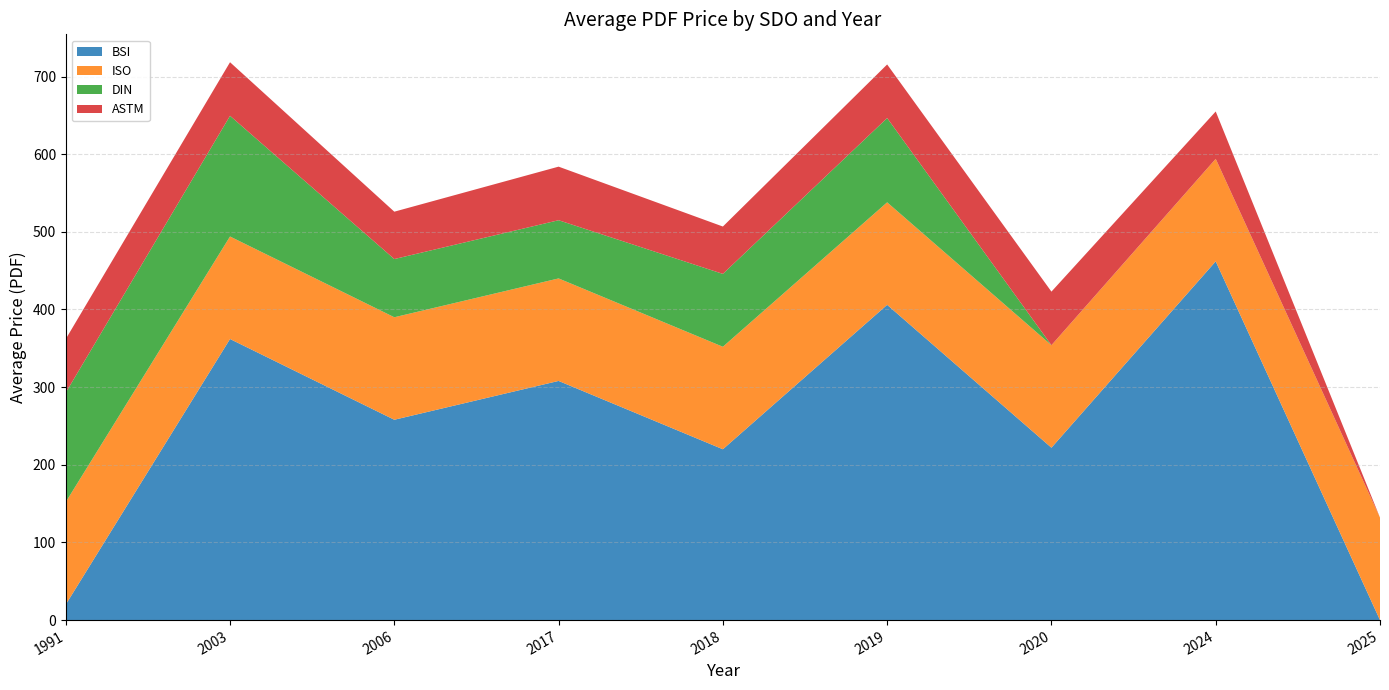

Reading left to right, what are all the values shown in this chart?

BSI: 20.0	362.0	258.0	308.0	220.0	406.0	222.0	462.0	0.0
ISO: 132.0	132.0	132.0	132.0	132.0	132.0	132.0	132.0	132.0
DIN: 140.9	155.4	75.0	75.0	93.8	108.5	0.0	0.0	0.0
ASTM: 69.0	69.0	61.0	69.0	61.0	69.0	69.0	61.0	0.0